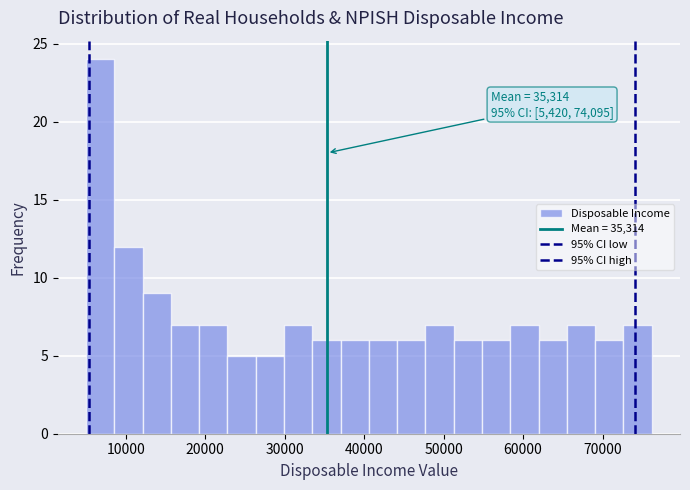

Around what value on the x-axis is the tallest bar? Give the approximate position of its centre, as read against the axis.

7000